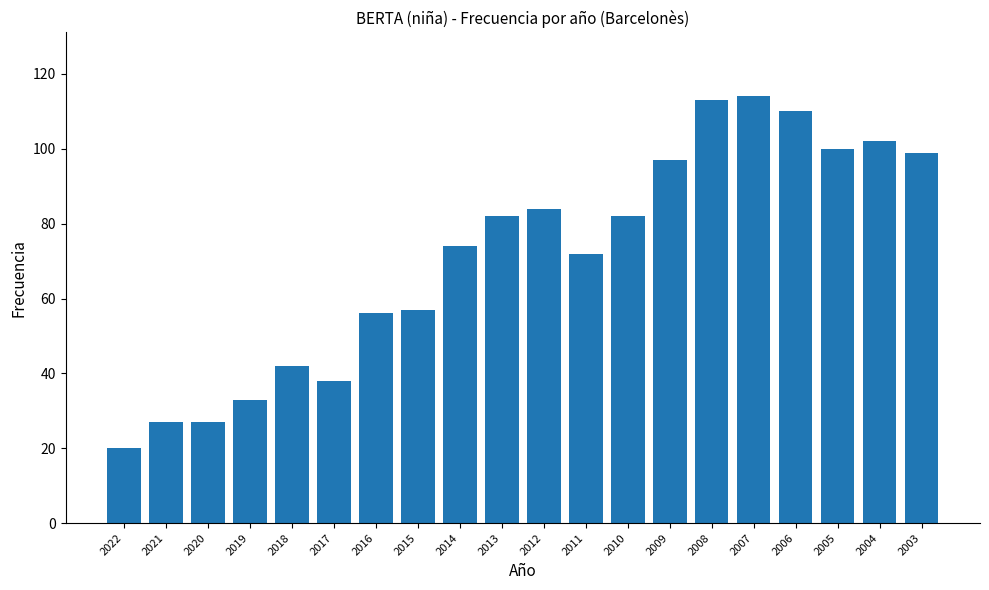

Does the chart contain stacked bars?

No